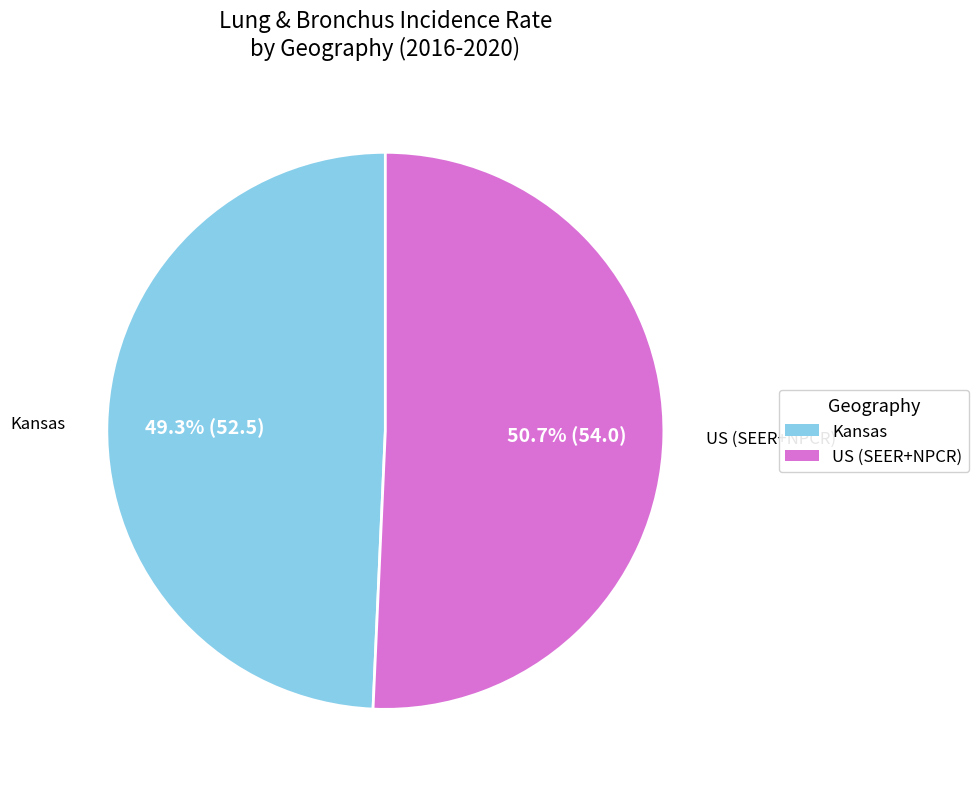

What percentage do Kansas and US (SEER+NPCR) together represent?

100.0%